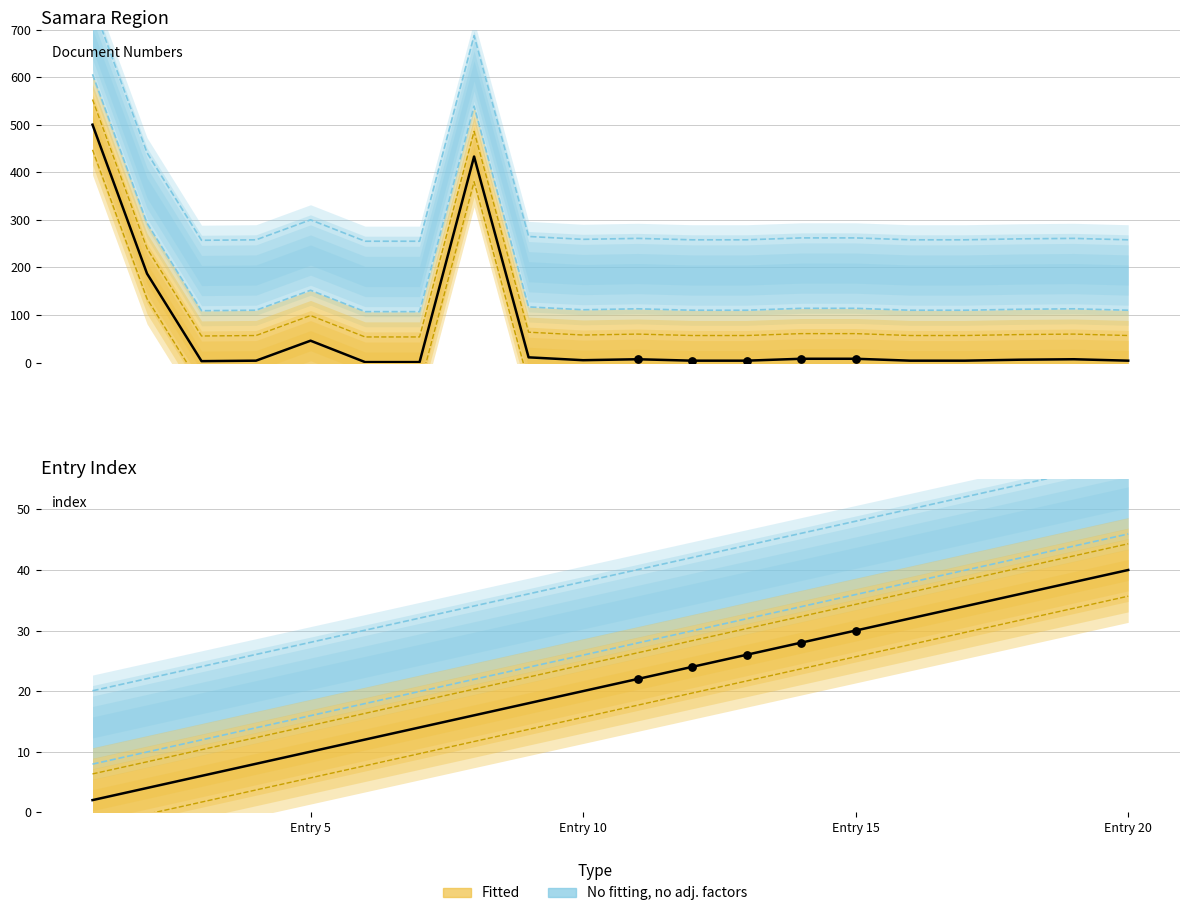

Which series has the largest total across all categories?

Fitted